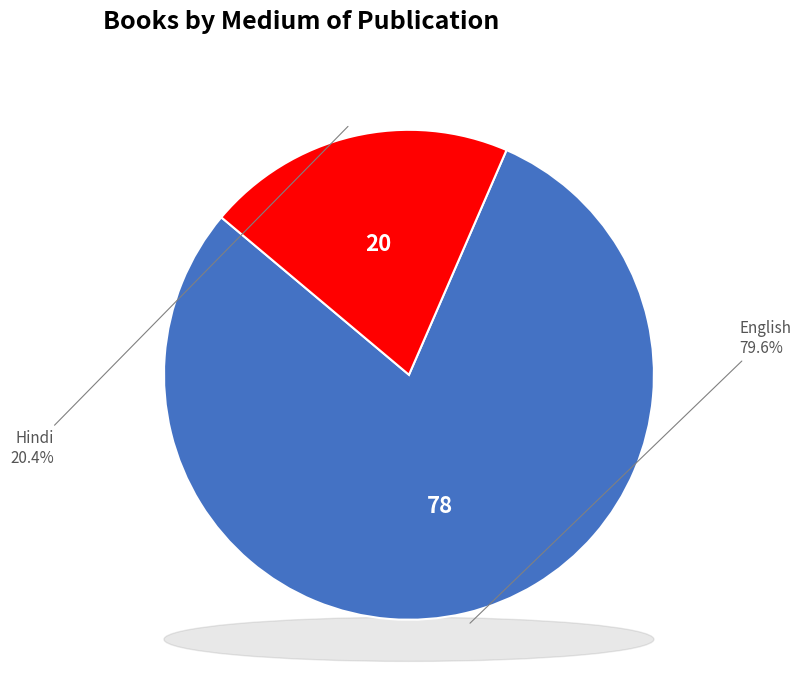

The English slice represents 67% of the pie. True or false?

False